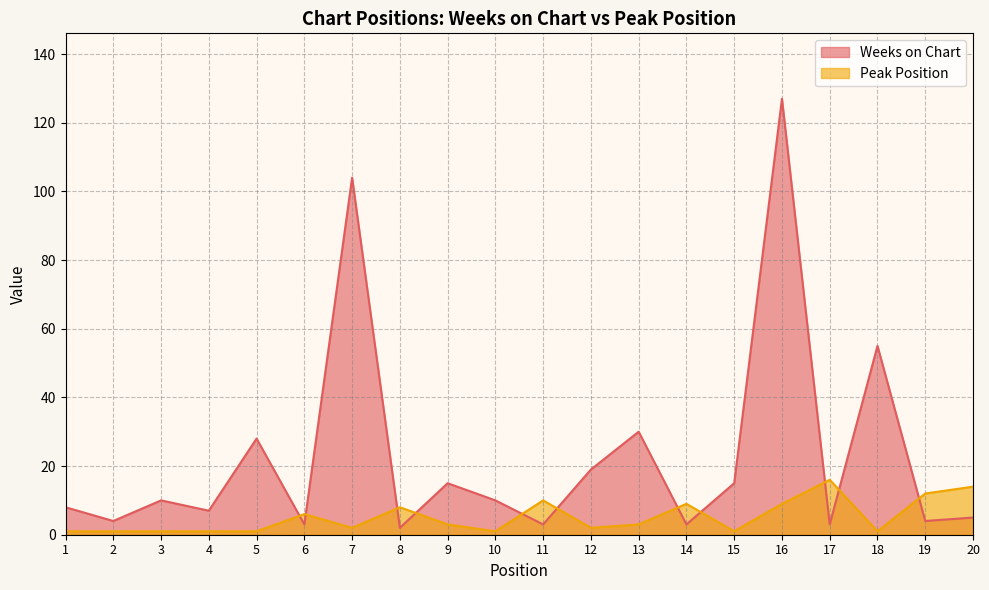

The Peak Position series shows 0 at 5. True or false?

False